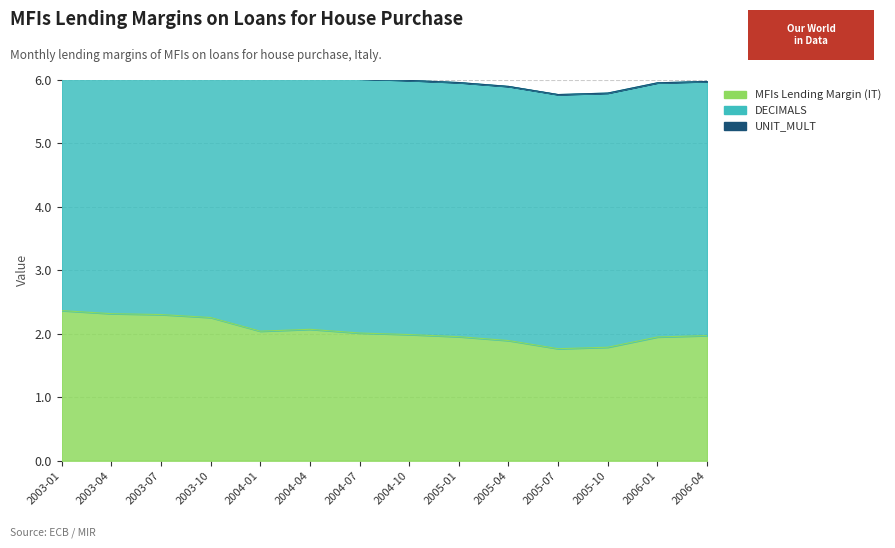

True or false: UNIT_MULT and DECIMALS intersect in this chart.

False